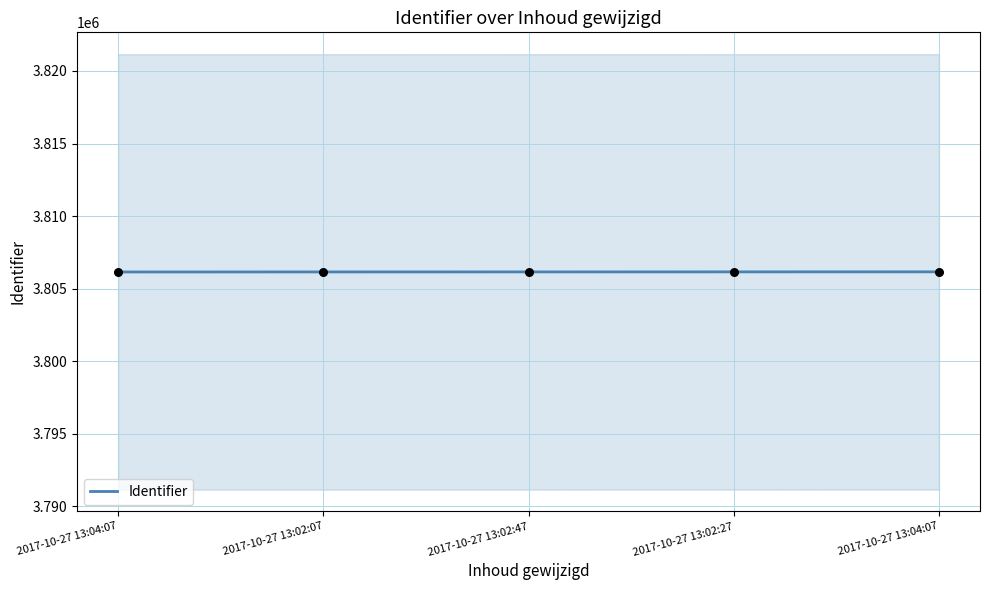

What is the change in value from 2017-10-27 13:04:07 to 2017-10-27 13:04:07?

+9